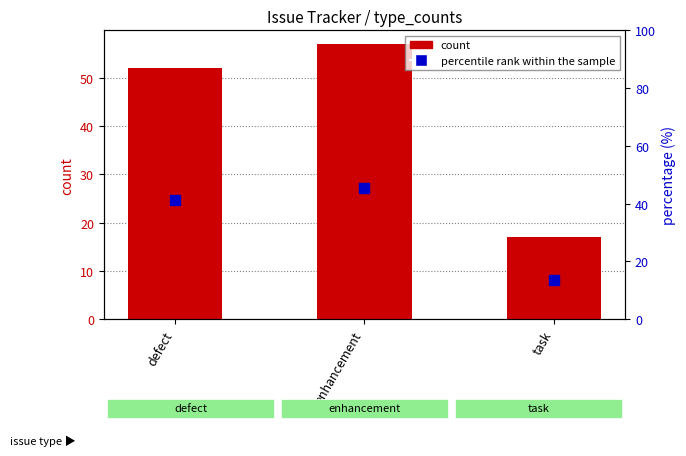

Is the value of count at defect greater than the value of percentile rank within the sample at enhancement?

Yes